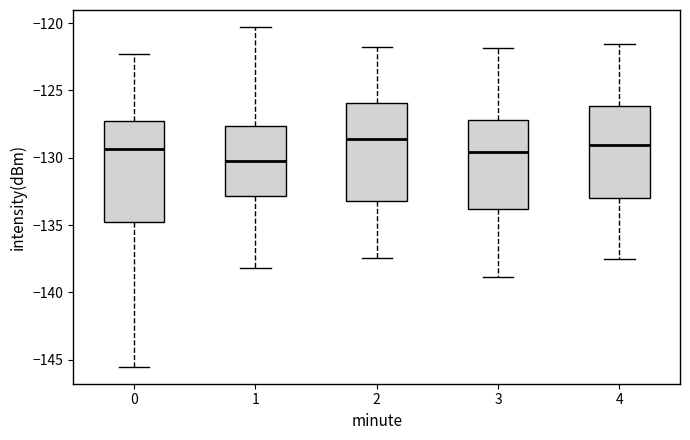

Reading left to right, transcribe this box plot: for each box, give where its median line is, the range the box spans, and where its two whiskers end, as read against the y-axis. The values are not printed on the chart, so give them approximately, as read against the axis.

0: median -129.5, box -135.0 to -127.5, whiskers -145.5 to -122.5
1: median -130.5, box -133.0 to -127.5, whiskers -138.0 to -120.5
2: median -128.5, box -133.0 to -126.0, whiskers -137.5 to -122.0
3: median -129.5, box -134.0 to -127.0, whiskers -139.0 to -122.0
4: median -129.0, box -133.0 to -126.0, whiskers -137.5 to -121.5